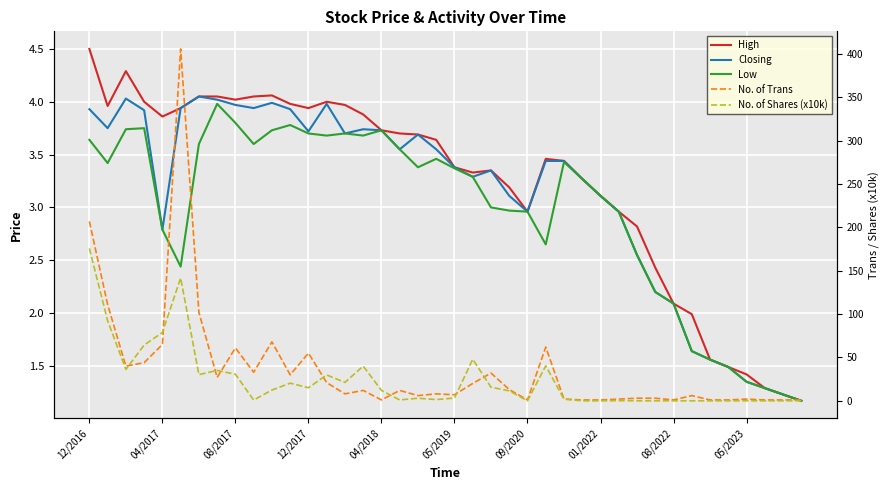

At how many categories does at least one series exceed 361?

1